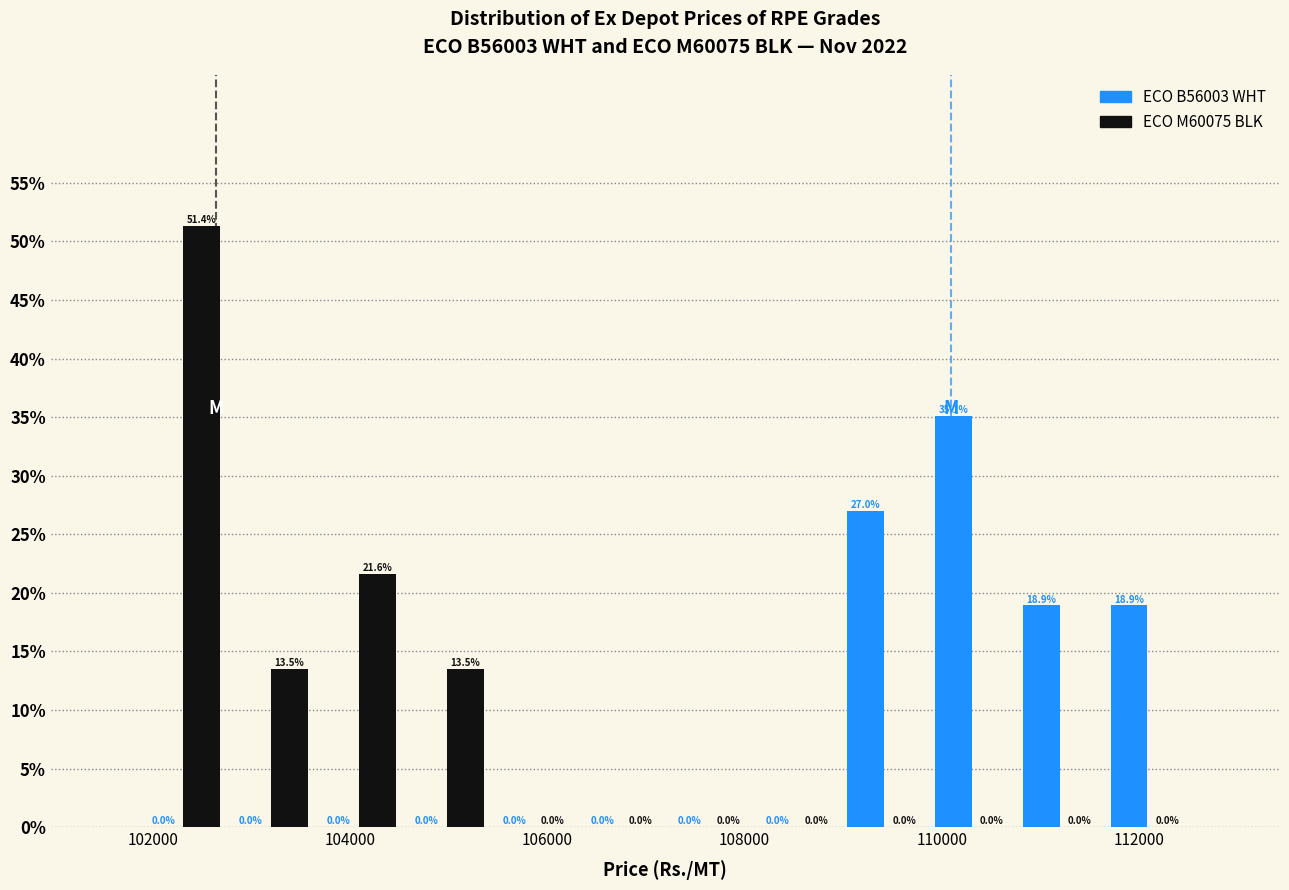

What is the height of the ECO B56003 WHT bar covering 109800 to 110800 on the x-axis? The bar edges are not printed on the chart, so give them approximately, as read against the axis.

35.1